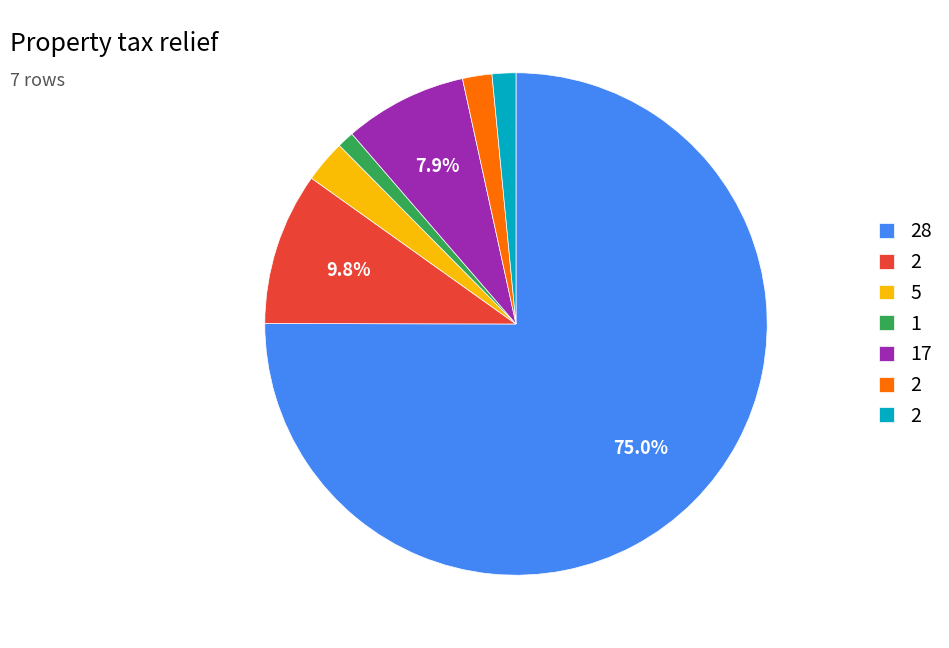

Is there a majority slice in this chart?

Yes